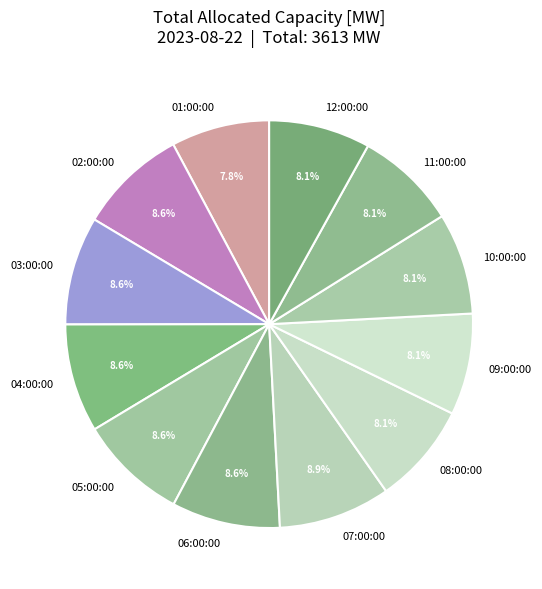

To the nearest percent, what percentage of the pie is 04:00:00?

9%